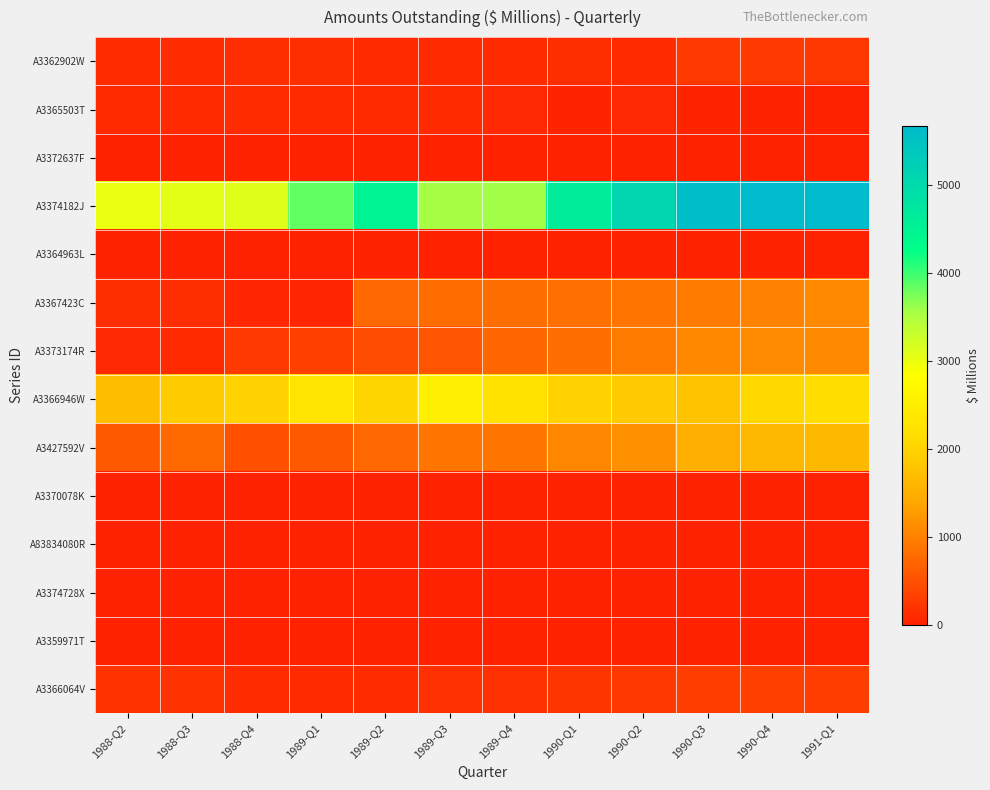

List the series in order of their peak value, highest first.

A3374182J, A3366946W, A3427592V, A3373174R, A3367423C, A3366064V, A3362902W, A3365503T, A3370078K, A3372637F, A3364963L, A83834080R, A3374728X, A3359971T